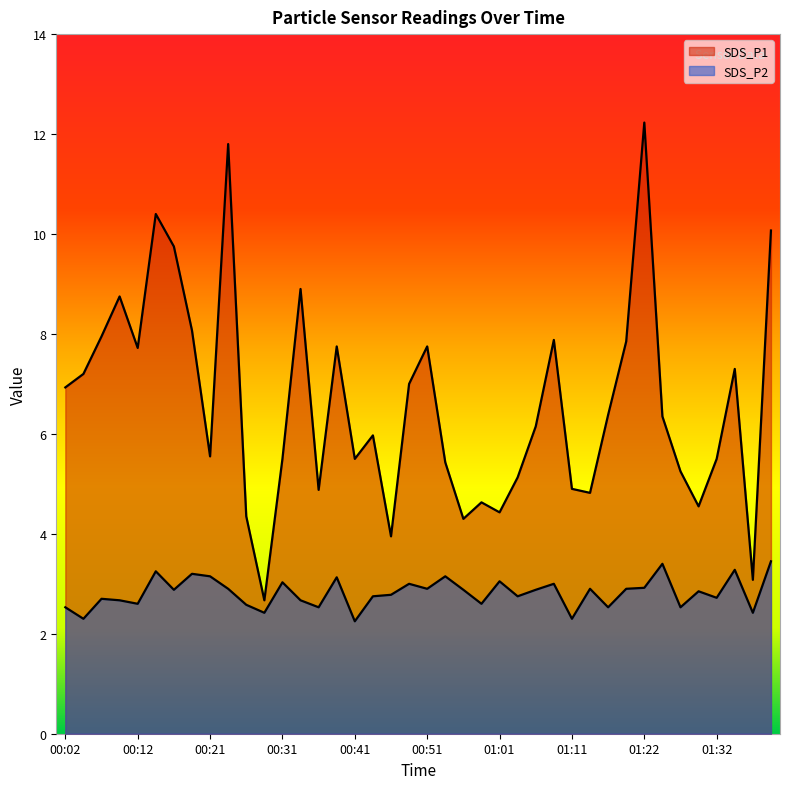

Where does the SDS_P1 series first go above 6?

00:02